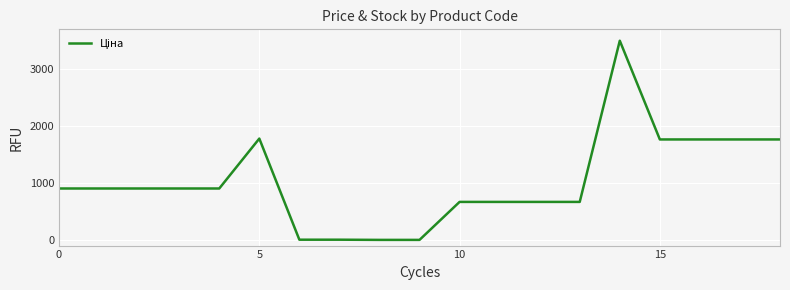

What is the average value?

1028.0